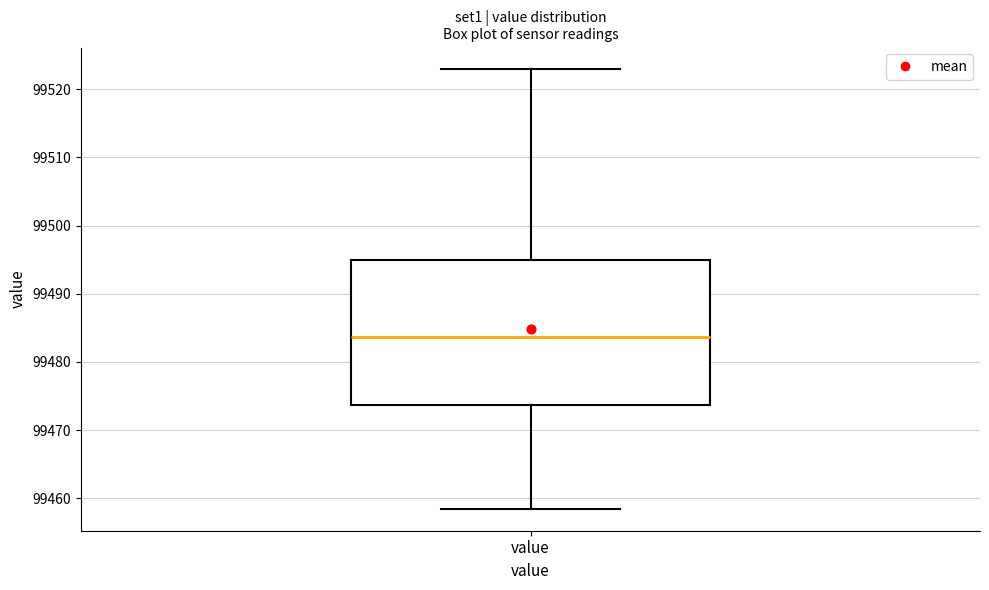

Where does the median line of the box for value sit on the y-axis? The values are not printed on the chart, so give them approximately, as read against the axis.

99484